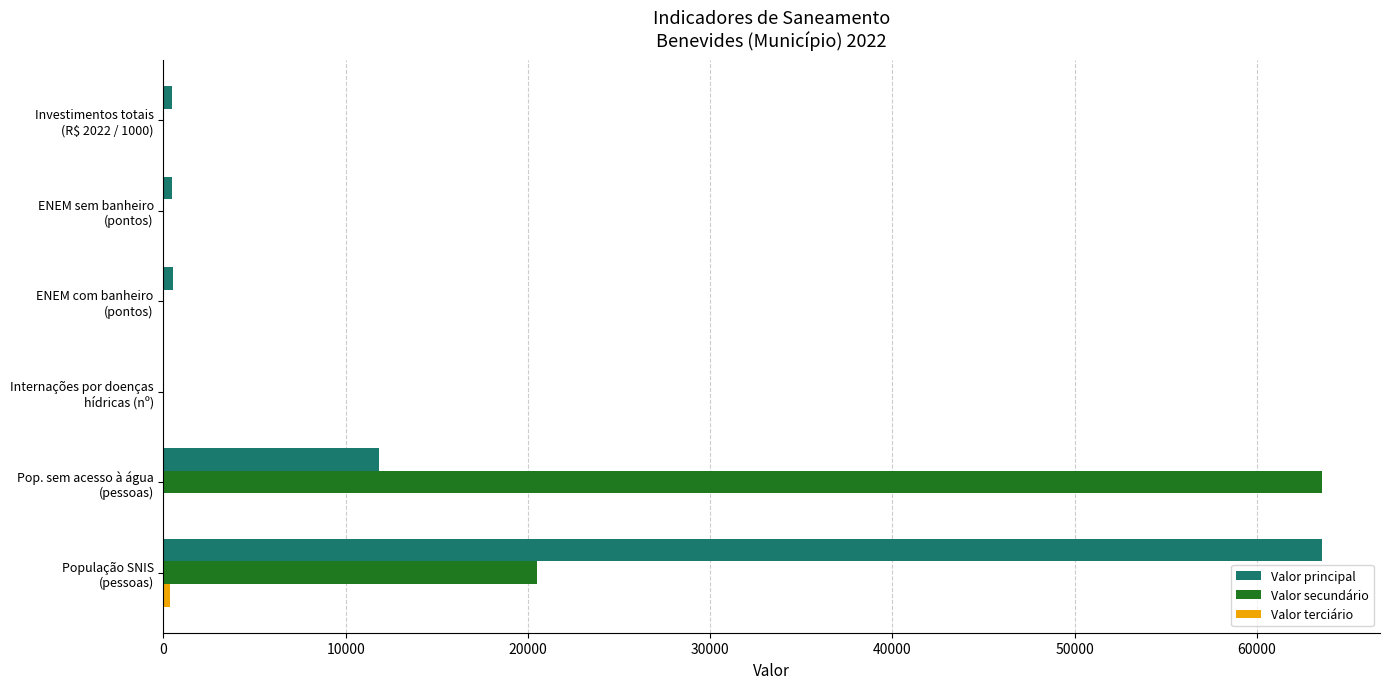

Count the number of data series in this chart.

3